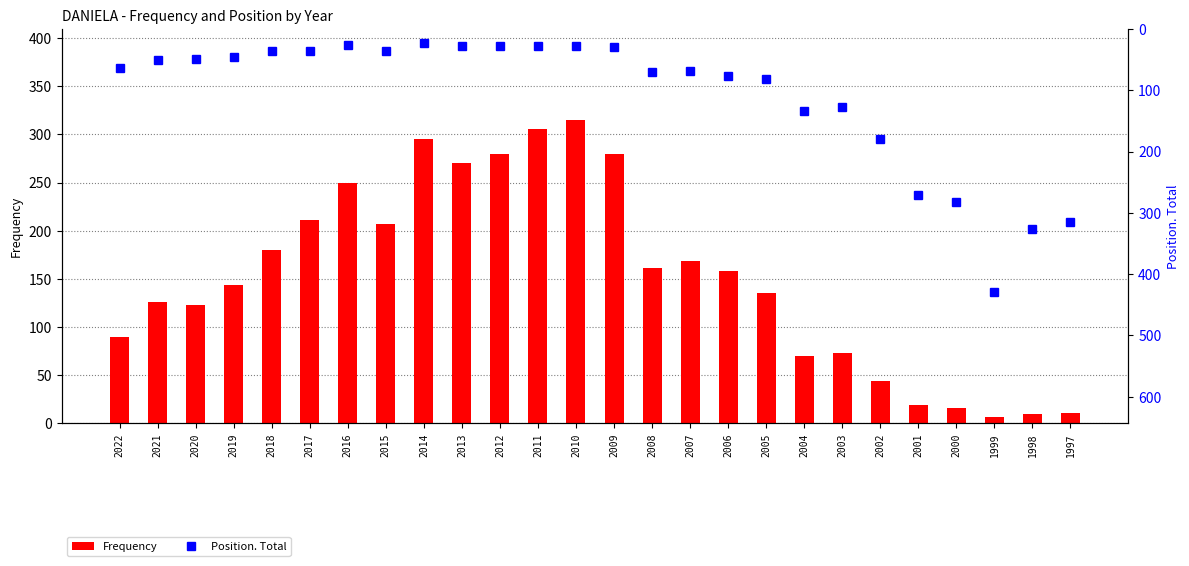

Reading left to right, list all the values displayed in this chart.

Frequency: 2022=90	2021=126	2020=123	2019=144	2018=180	2017=211	2016=250	2015=207	2014=295	2013=270	2012=280	2011=306	2010=315	2009=280	2008=161	2007=169	2006=158	2005=135	2004=70	2003=73	2002=44	2001=19	2000=16	1999=7	1998=10	1997=11
Position. Total: 2022=64	2021=51	2020=49	2019=45	2018=36	2017=36	2016=26	2015=36	2014=23	2013=27	2012=28	2011=28	2010=28	2009=30	2008=71	2007=68	2006=76	2005=81	2004=134	2003=128	2002=180	2001=271	2000=282	1999=429	1998=326	1997=315